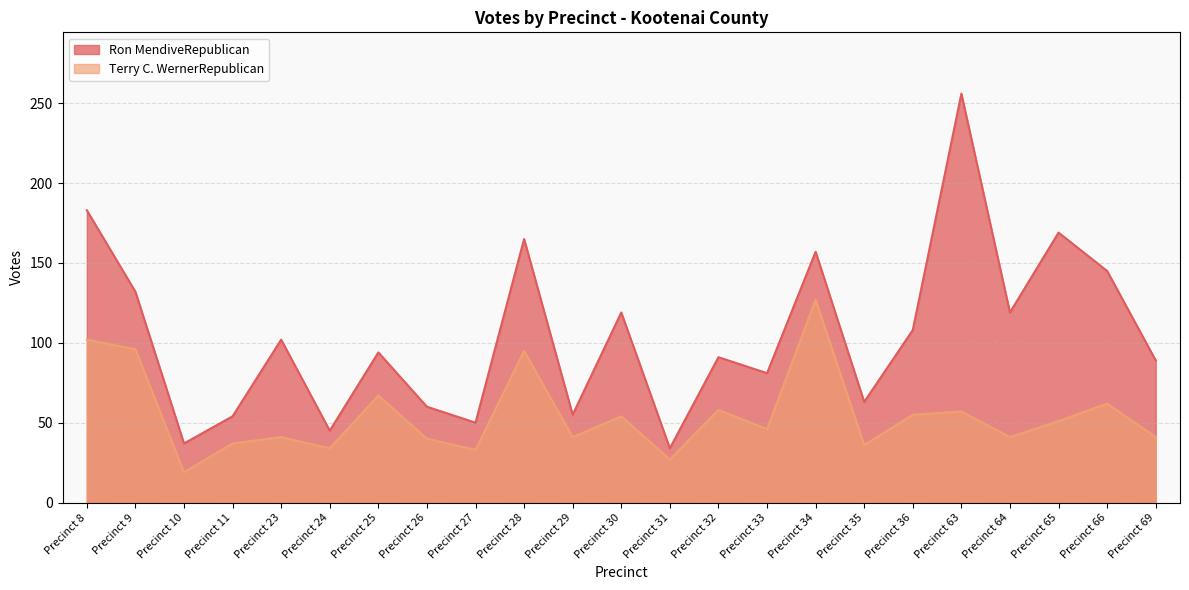

List the labels in order of Terry C. WernerRepublican value, largest first.

Precinct 34, Precinct 8, Precinct 9, Precinct 28, Precinct 25, Precinct 66, Precinct 32, Precinct 63, Precinct 36, Precinct 30, Precinct 65, Precinct 33, Precinct 23, Precinct 29, Precinct 64, Precinct 69, Precinct 26, Precinct 11, Precinct 35, Precinct 24, Precinct 27, Precinct 31, Precinct 10